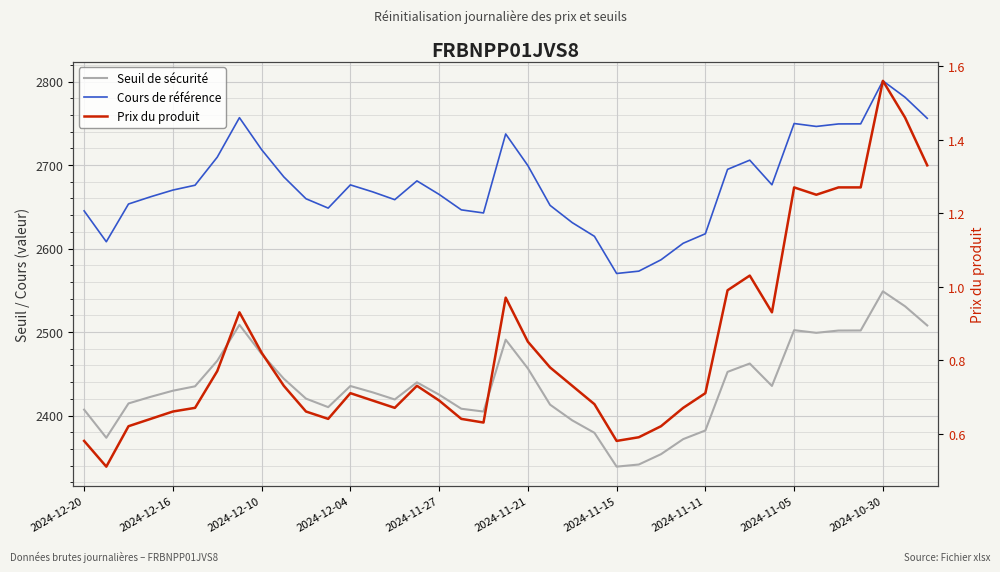

True or false: Cours de référence has a value of 2614.6 at 23.

True